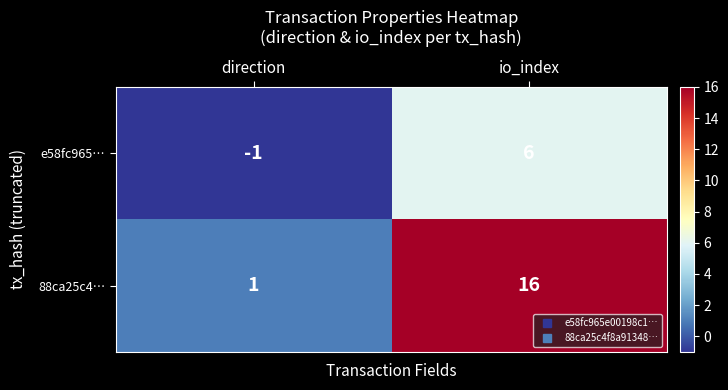

What is the sum of all e58fc965… values?

5